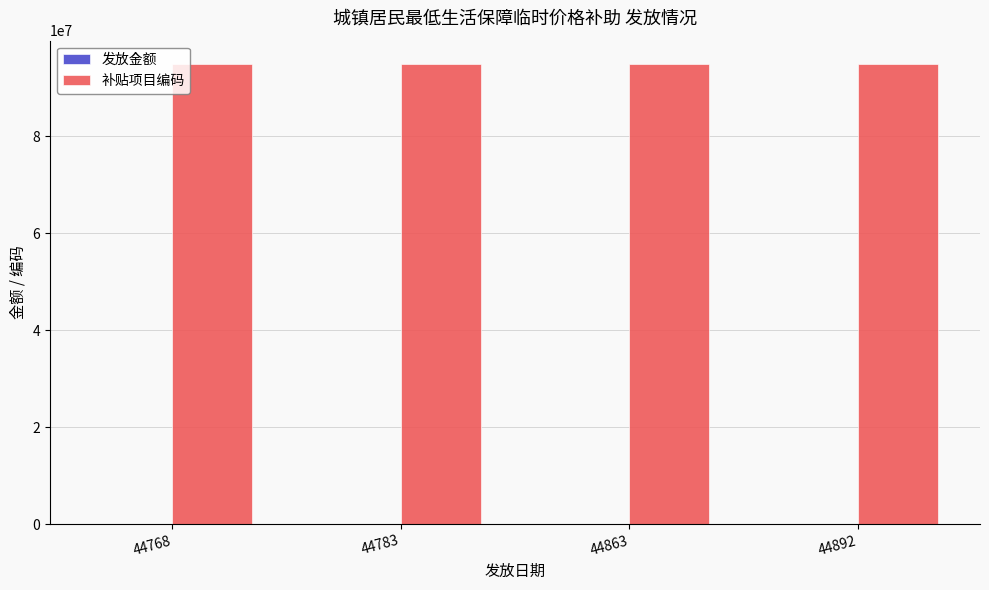

Which series has the largest total across all categories?

补贴项目编码